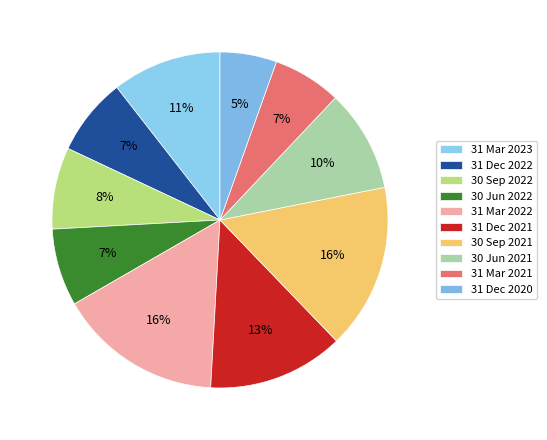

Rank the categories by value from lowest to highest.

31 Dec 2020, 31 Mar 2021, 30 Jun 2022, 31 Dec 2022, 30 Sep 2022, 30 Jun 2021, 31 Mar 2023, 31 Dec 2021, 31 Mar 2022, 30 Sep 2021